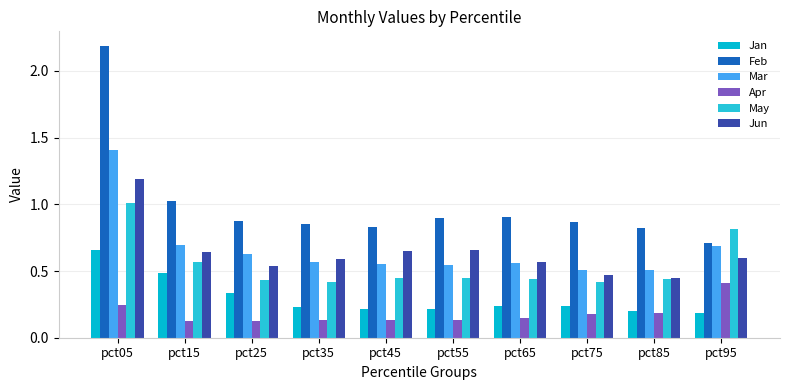

What is the sum of the Mar values at pct35 and pct75?

1.1